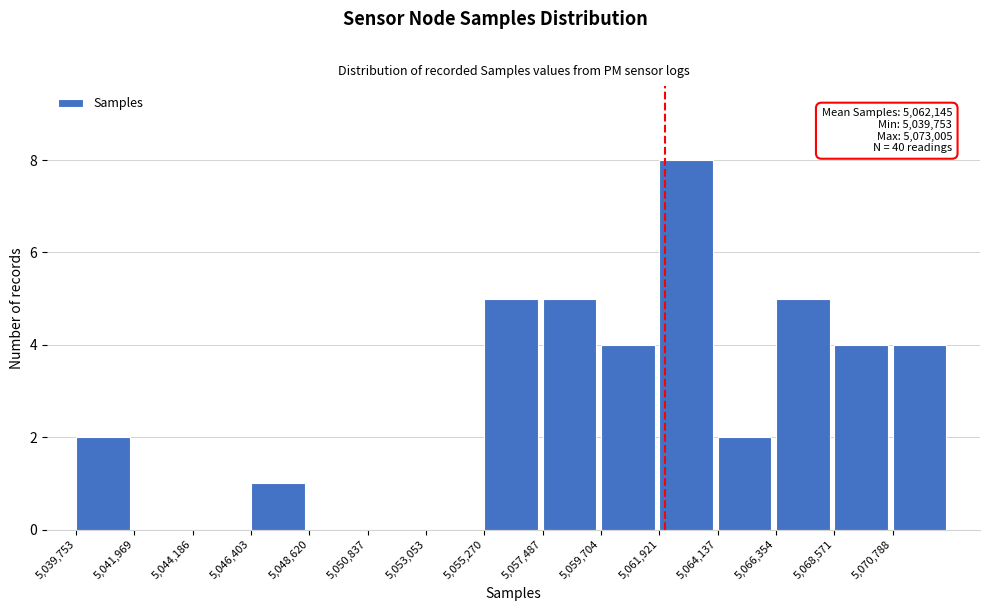

Over which range of the x-axis is the bar tallest?

5062000 to 5064000